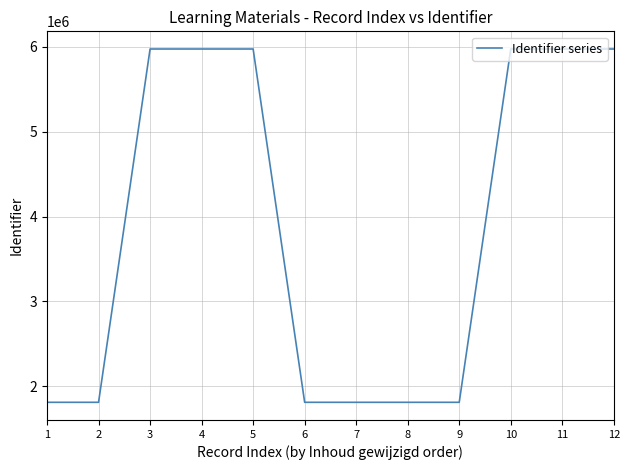

Is it true that the value at 2 is 1810136?

True